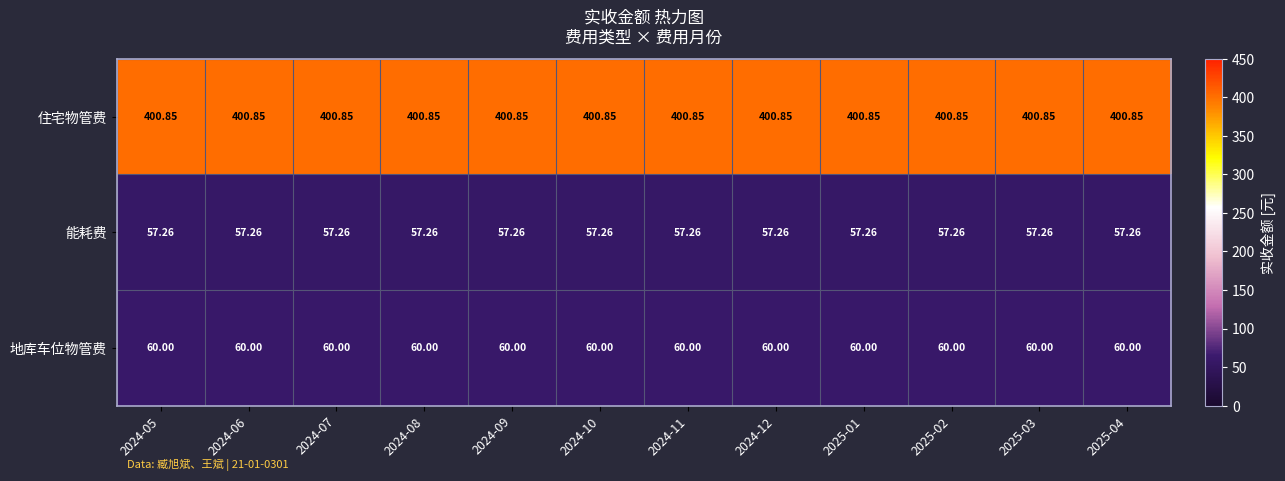

Which series has the largest total across all categories?

住宅物管费